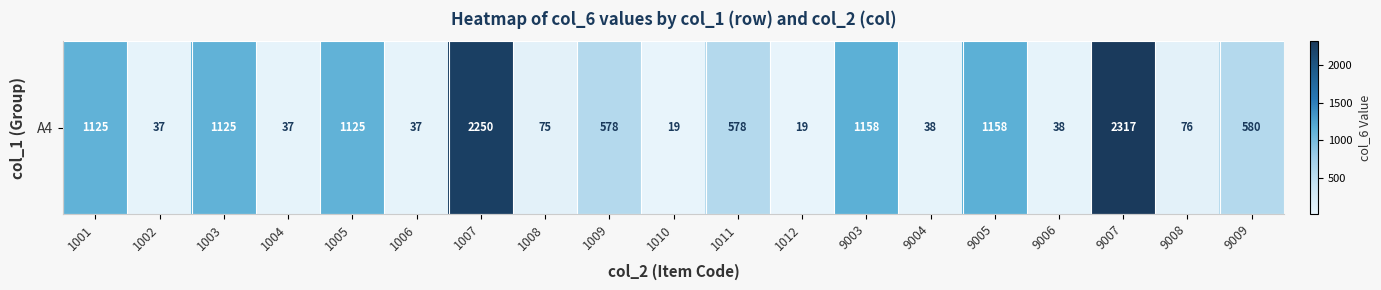

What is the sum of all values?

12370